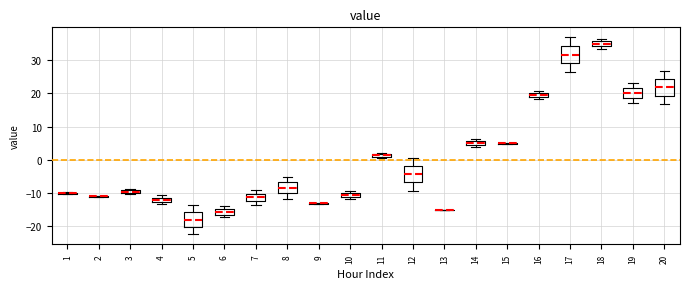

Where is the upper edge of the box at x = 6 on the y-axis? The values are not printed on the chart, so give them approximately, as read against the axis.

-15